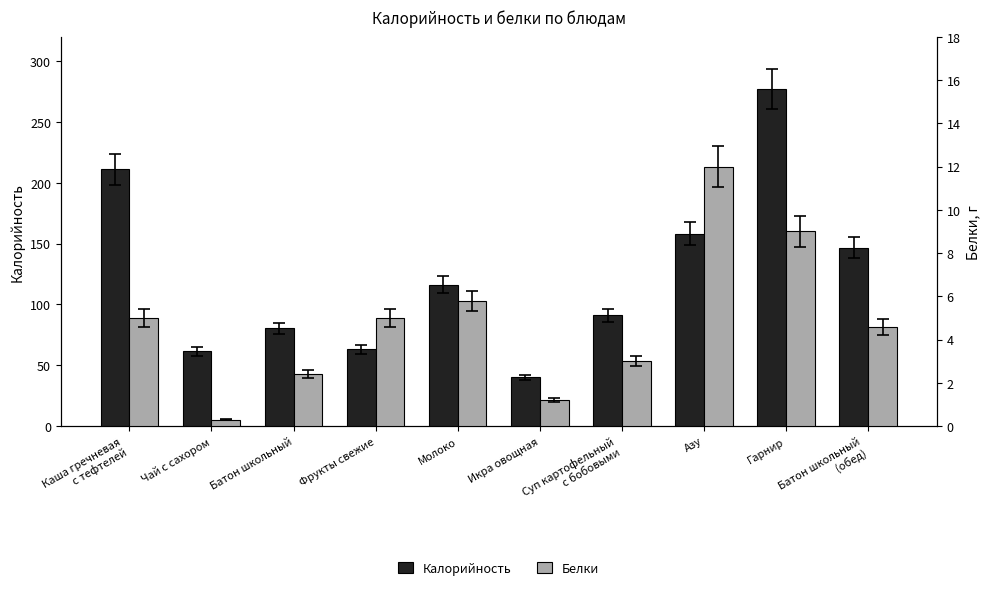

How many bars are there in each group?

2